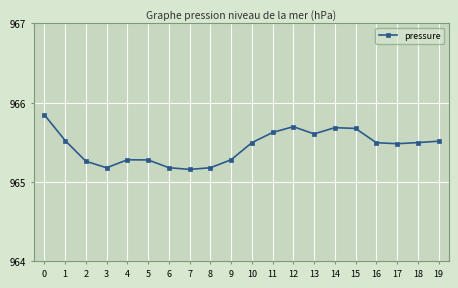

What is the value of the 2nd point from the left?

965.5